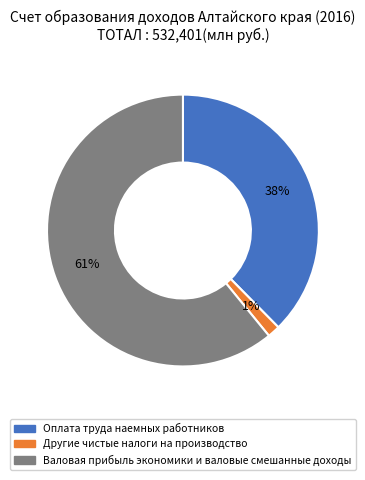

To the nearest percent, what portion does Валовая прибыль экономики и валовые смешанные доходы represent?

61%